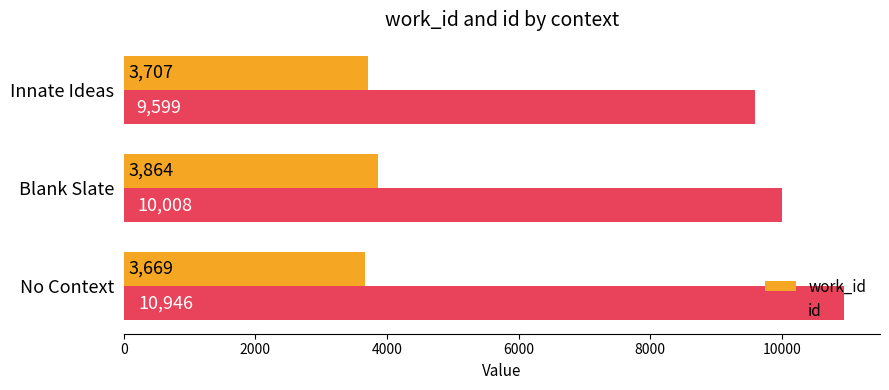

The value of id at Innate Ideas is 2147.7. True or false?

False